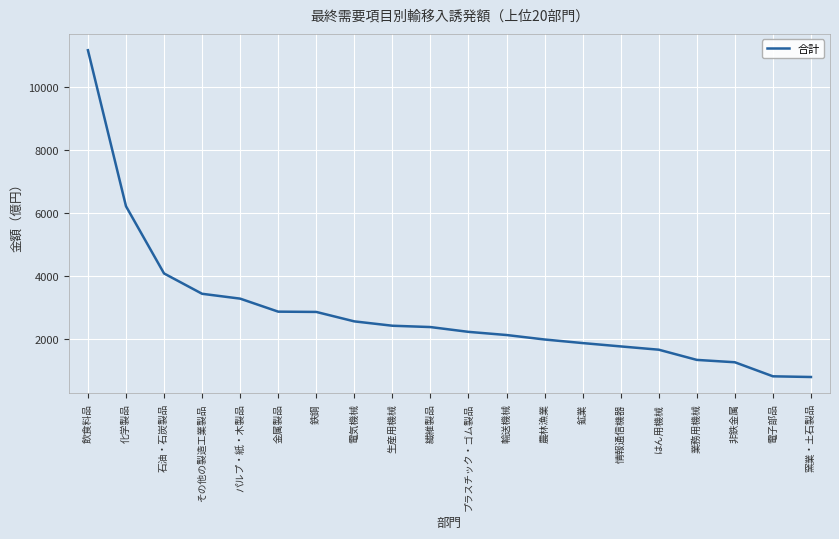

What is the greatest value displayed?

11159